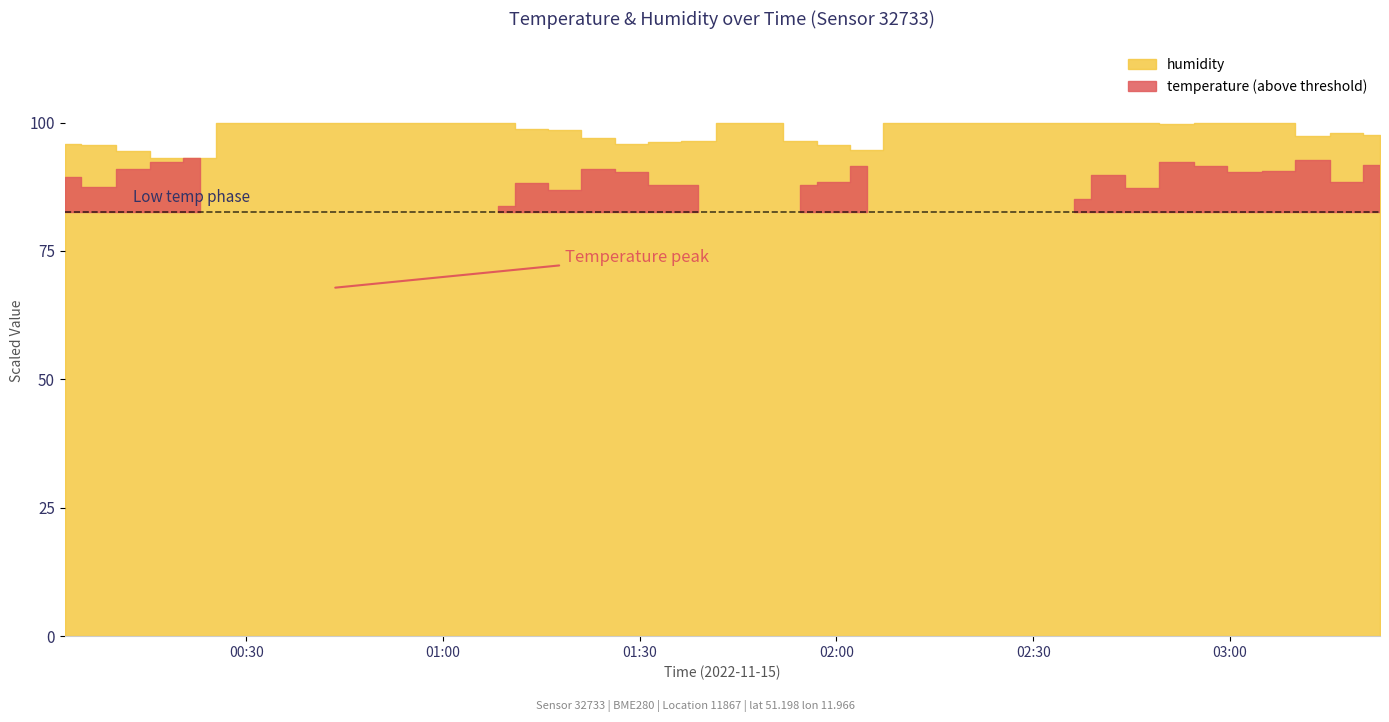

At which label does temperature reach its minimum?

2022-11-15T00:48:10